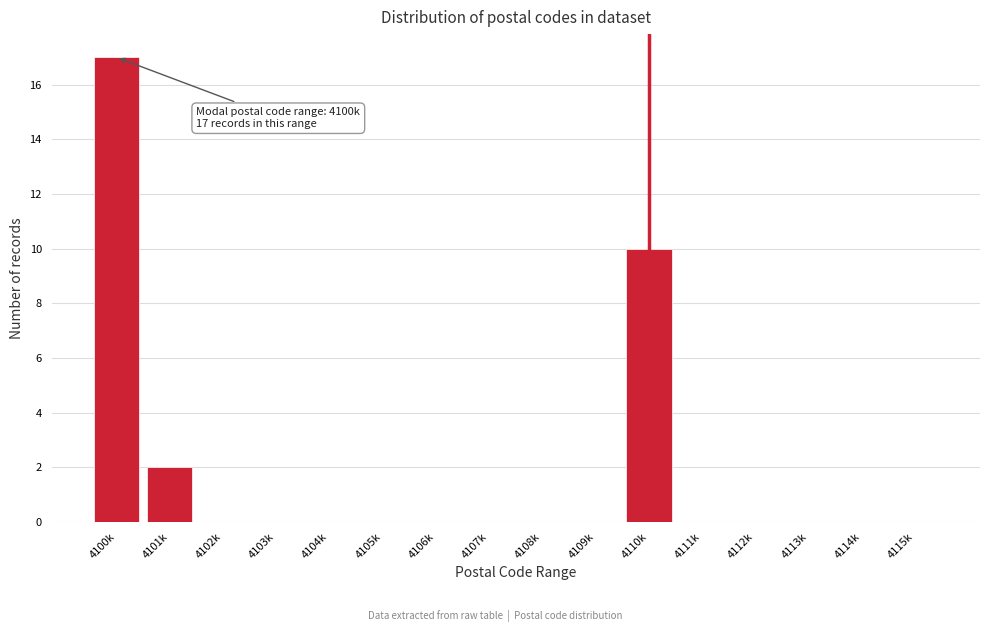

Reading right to left, transcribe all the data shown in this chart.

4115k=0	4114k=0	4113k=0	4112k=0	4111k=0	4110k=10	4109k=0	4108k=0	4107k=0	4106k=0	4105k=0	4104k=0	4103k=0	4102k=0	4101k=2	4100k=17